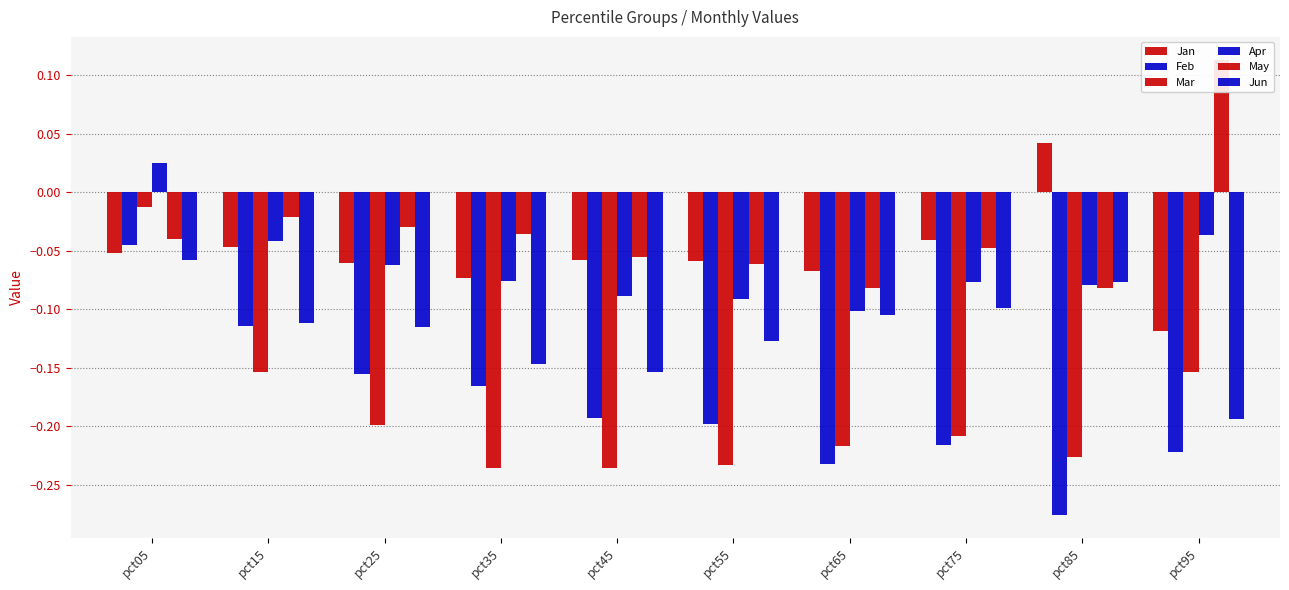

What is the total value across all series at pct15?

-0.5